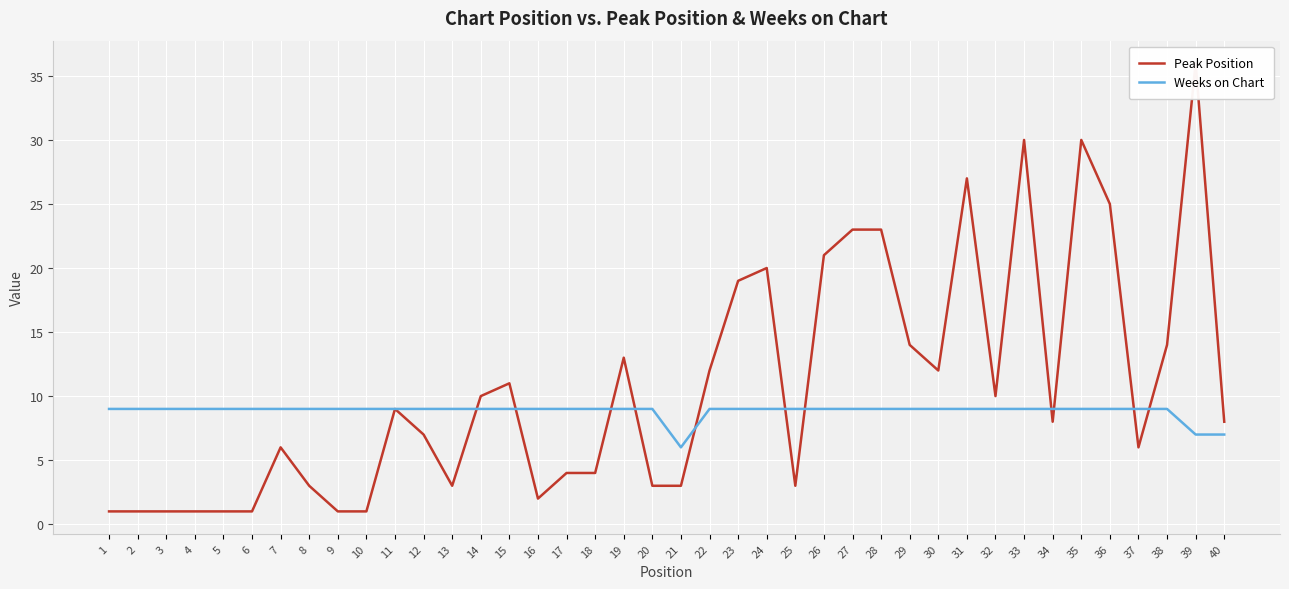

What is the difference between the maximum and minimum values in the Peak Position series?

35